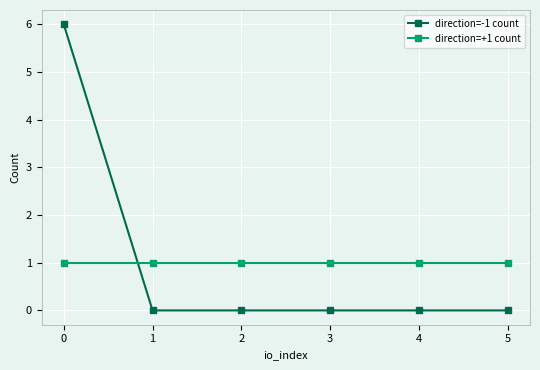

Between 0 and 2, which series saw the biggest shift?

direction=-1 count